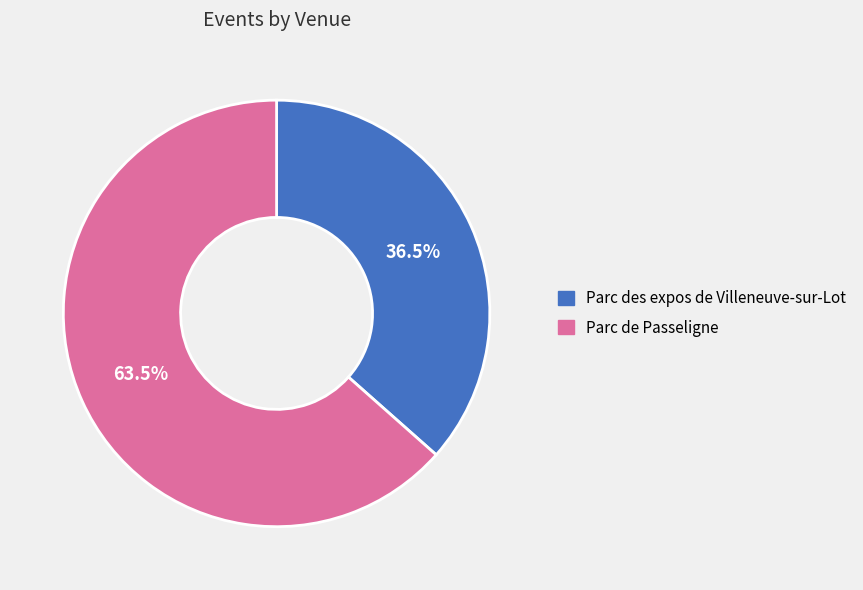

What is the smallest slice in the pie chart?

Parc des expos de Villeneuve-sur-Lot